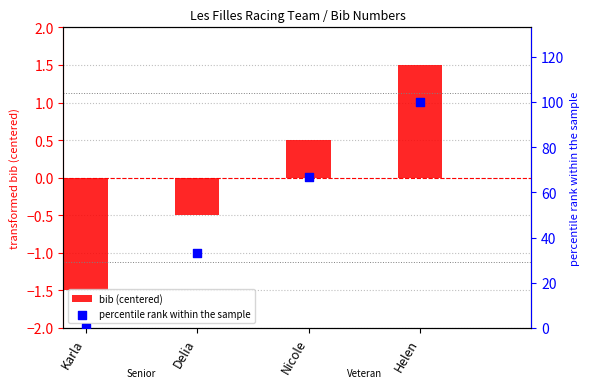

At which category is the sum across all series the highest?

Helen